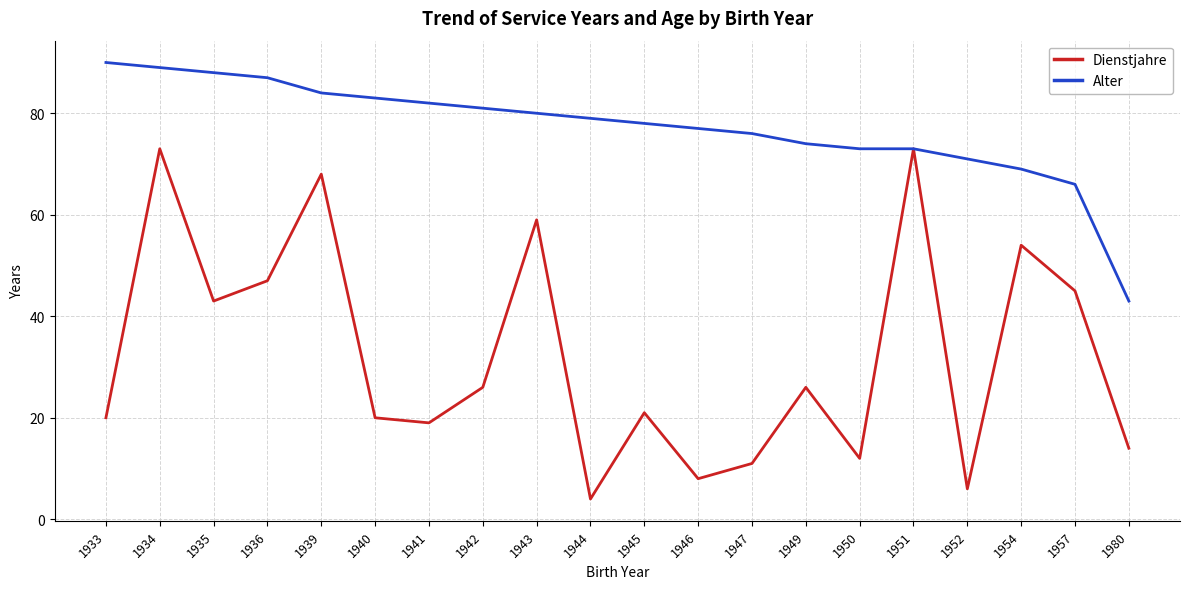

Is the value of Dienstjahre at 1944 greater than the value of Alter at 1933?

No